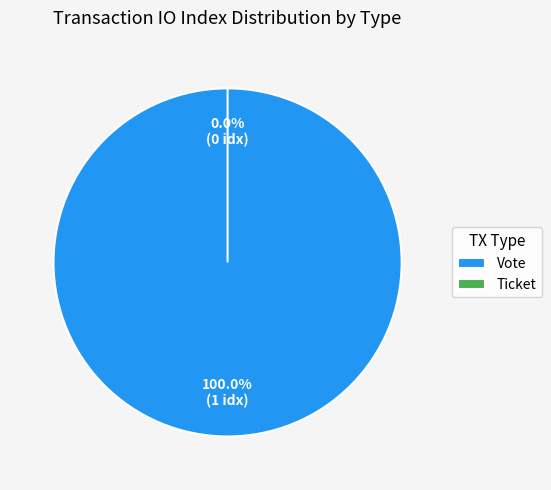

What is the largest slice in the pie chart?

Vote